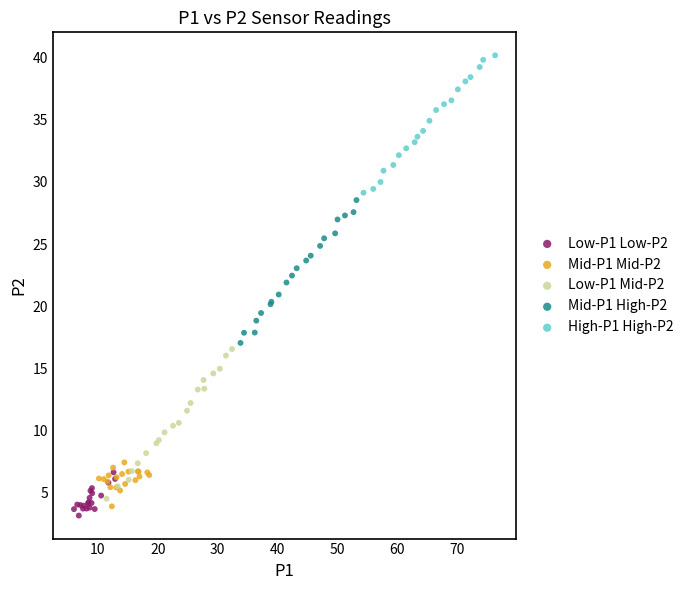

Which series contains the highest Y value?

High-P1 High-P2